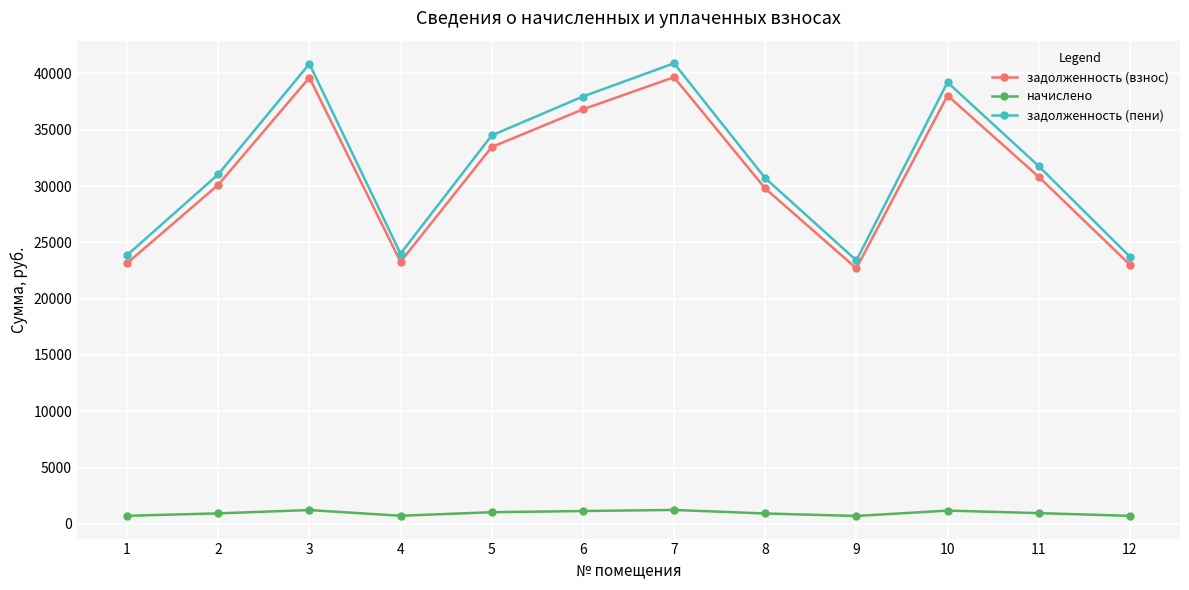

At 8, list the series in order from largest to smallest.

задолженность (пени), задолженность (взнос), начислено